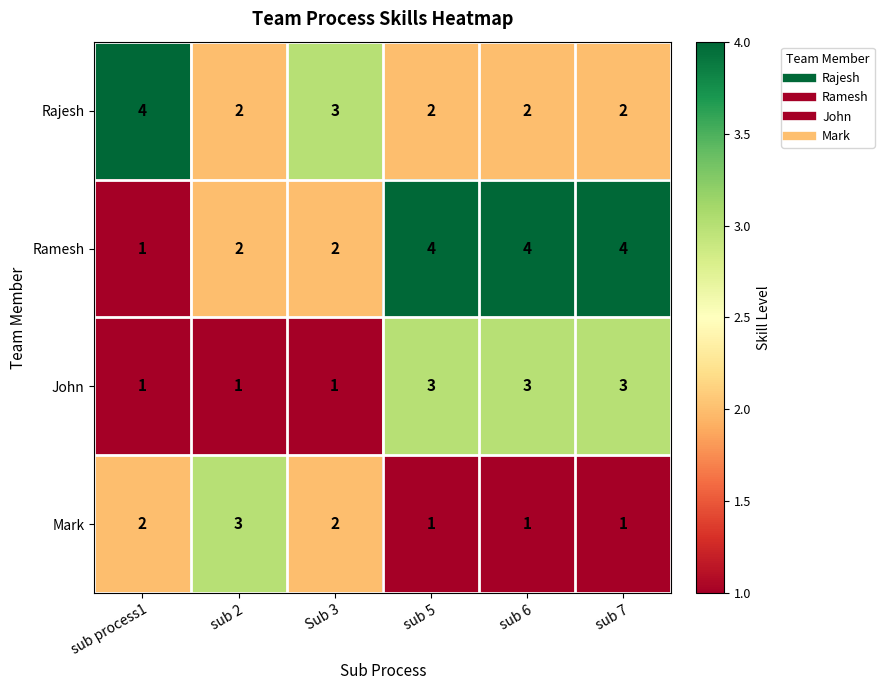

How many John values are between 1 and 3?

6